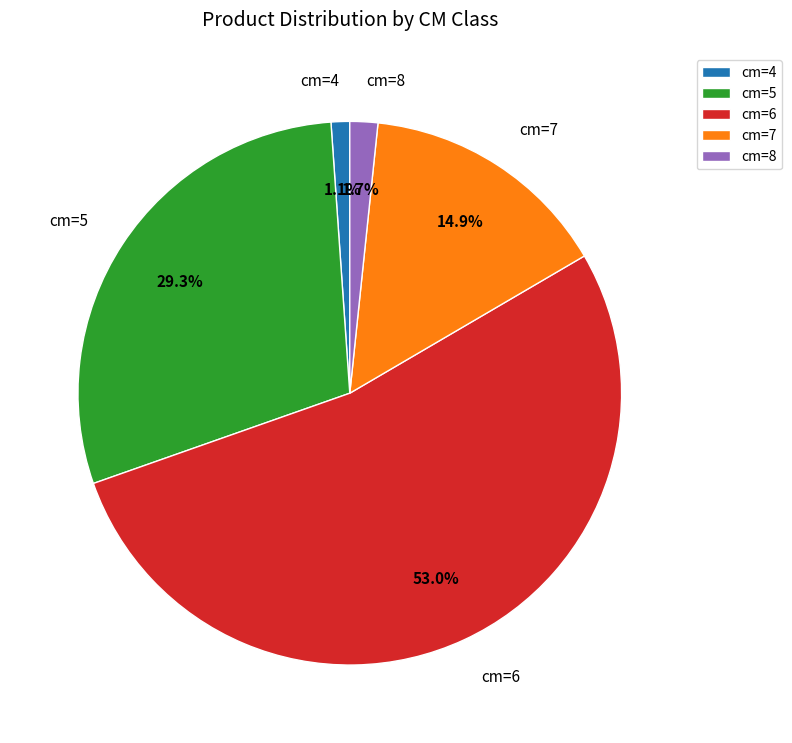

What is the largest slice in the pie chart?

cm=6